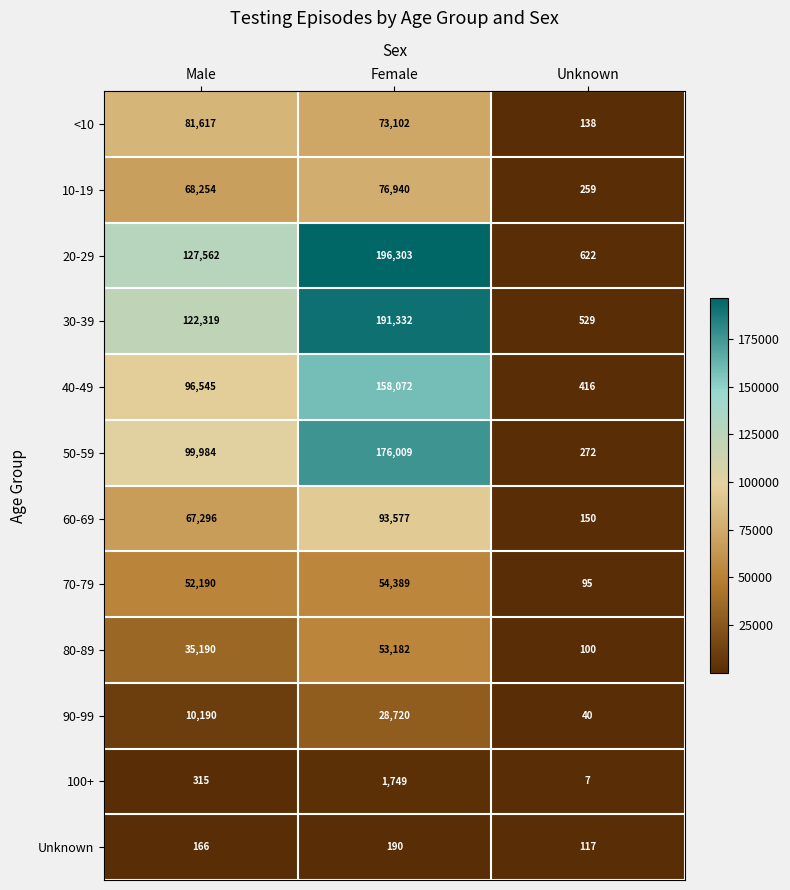

The value of Unknown at Male is 112. True or false?

False